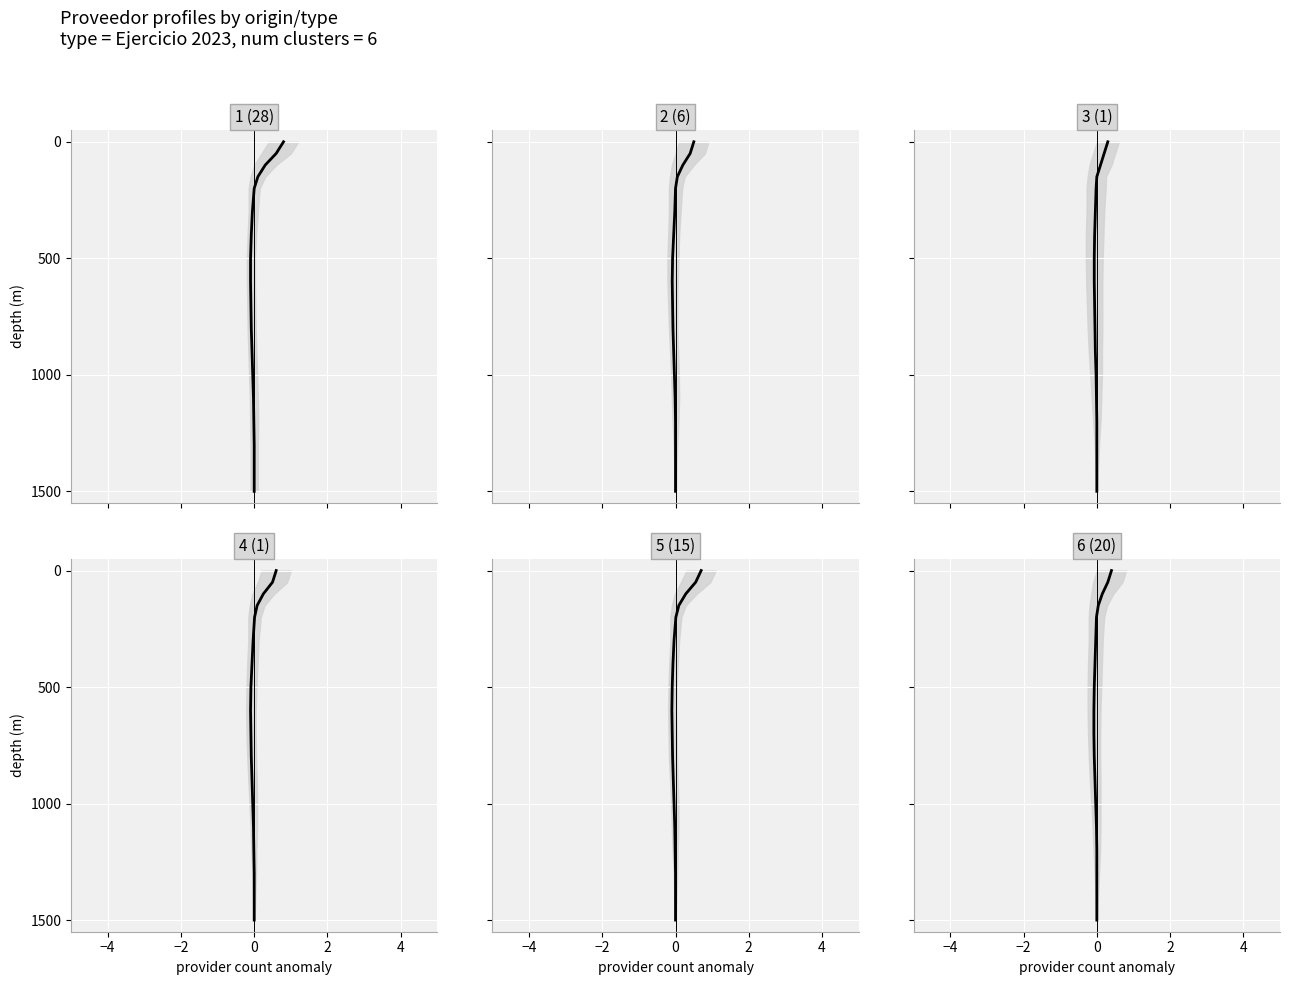

Is it true that Persona moral equals 277 at 13?

False